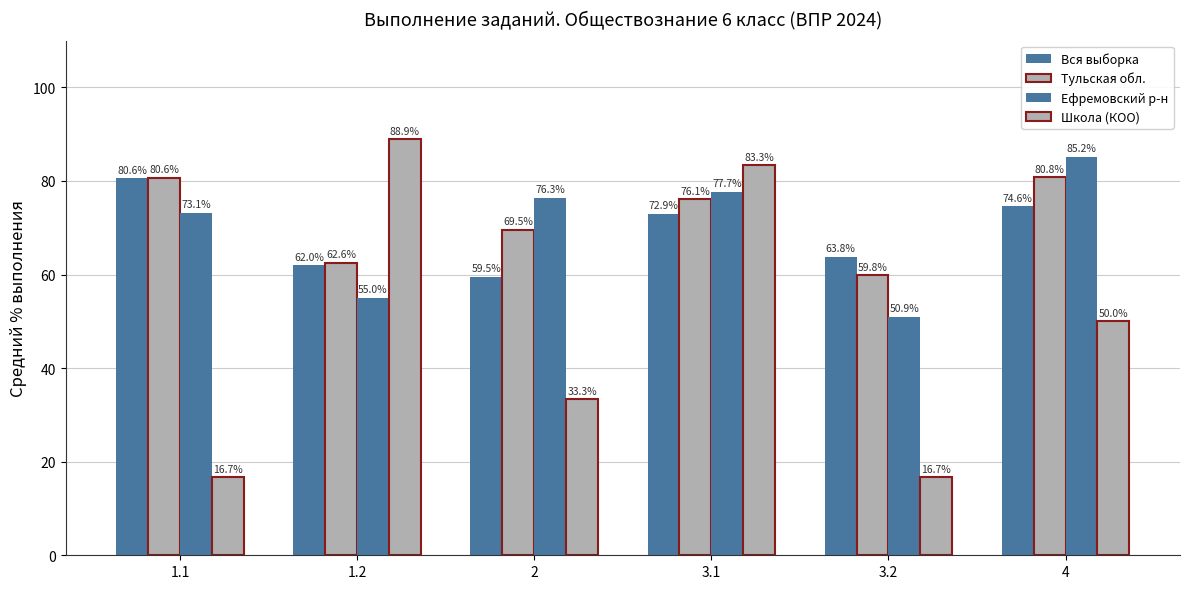

Which series changed the most between 1.2 and 4?

Школа (КОО)